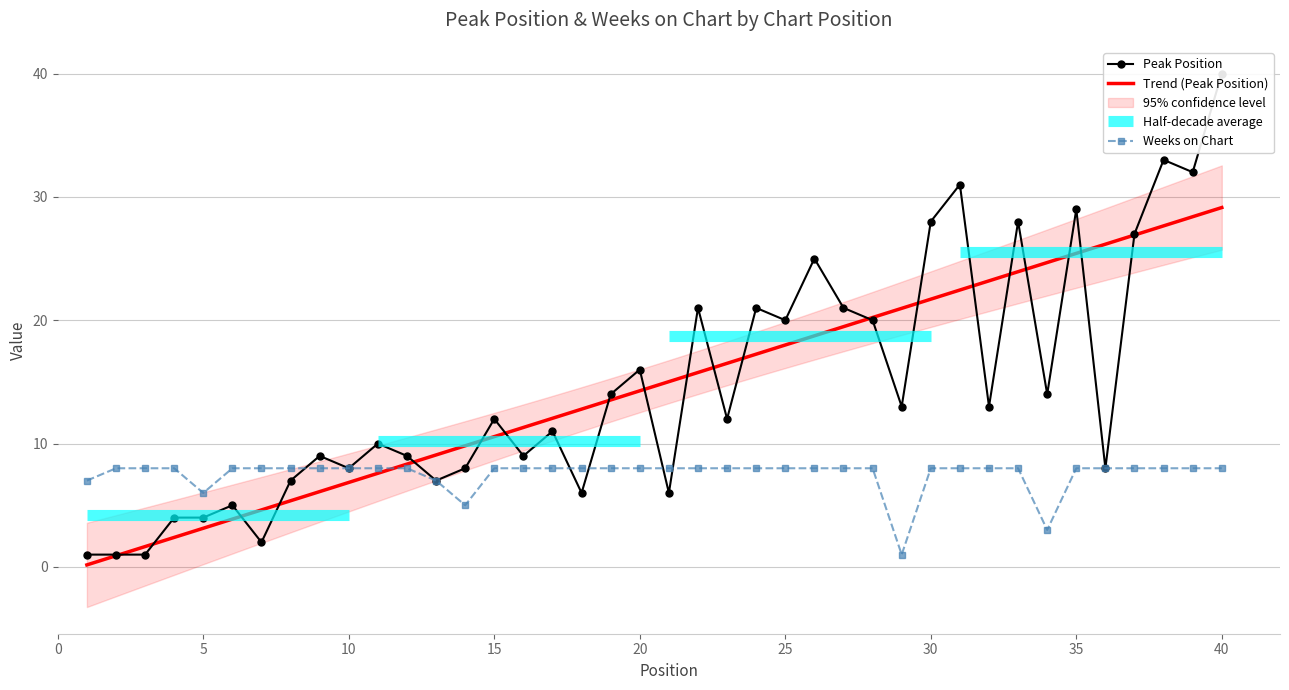

Rank the series at 23 from highest to lowest value.

Peak Position, Weeks on Chart